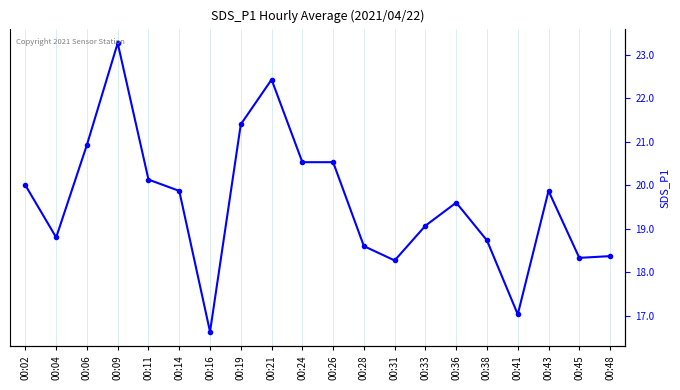

Approximately how many times larger is the value at 00:48 compared to 00:06?

0.9